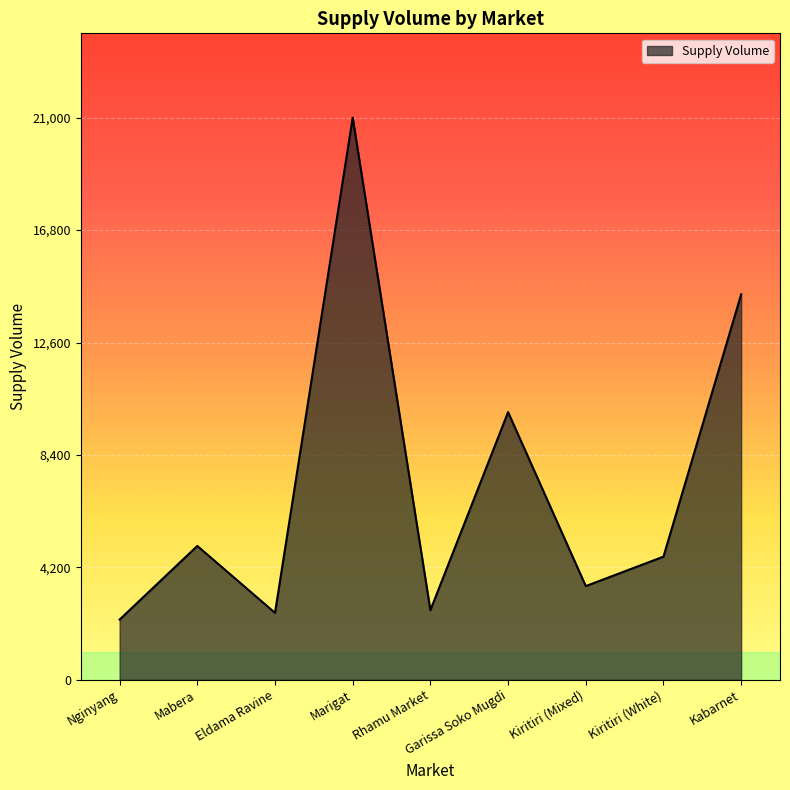

What is the difference between the second highest and minimum values?

12150